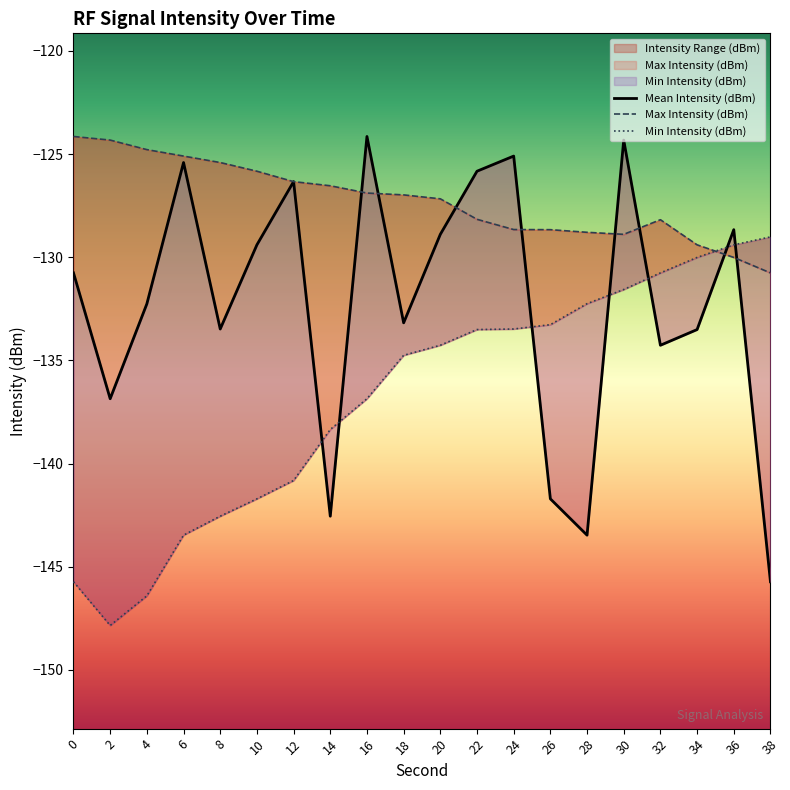

Which series has the largest total across all categories?

Max Intensity (dBm)